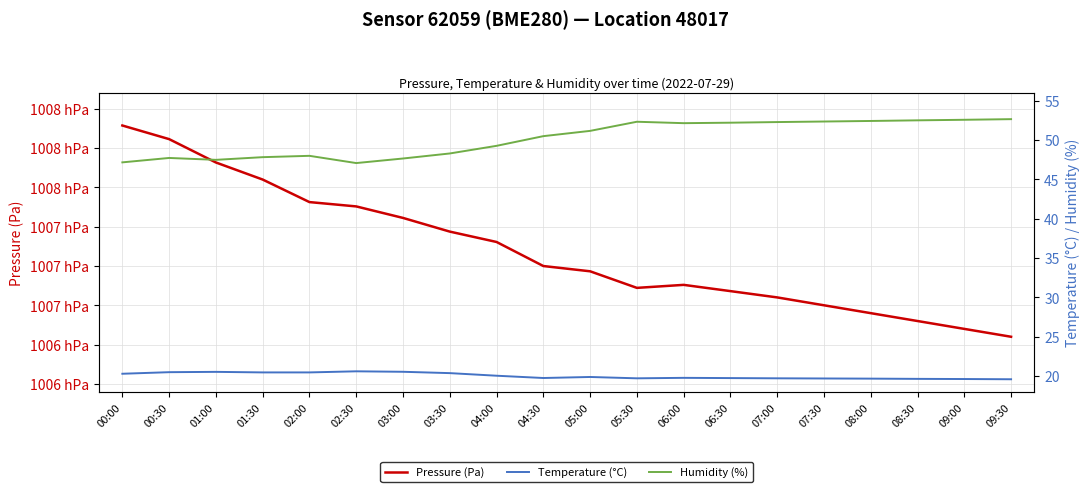

Reading left to right, extract all data points from this chart.

Pressure (Pa): 100789.2	100780.6	100765.7	100754.9	100740.6	100737.8	100730.5	100721.8	100715.2	100699.9	100696.6	100686.1	100688.0	100684.0	100680.0	100675.0	100670.0	100665.0	100660.0	100655.0
Temperature (°C): 20.3	20.5	20.5	20.5	20.5	20.6	20.6	20.4	20.1	19.8	19.9	19.7	19.8	19.8	19.7	19.7	19.7	19.6	19.6	19.6
Humidity (%): 47.2	47.7	47.5	47.8	48.0	47.1	47.6	48.3	49.3	50.5	51.2	52.3	52.1	52.2	52.3	52.4	52.4	52.5	52.6	52.6